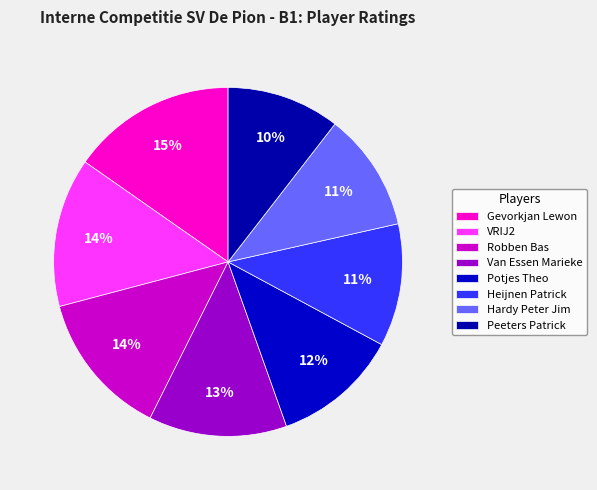

How many segments does this pie chart have?

8